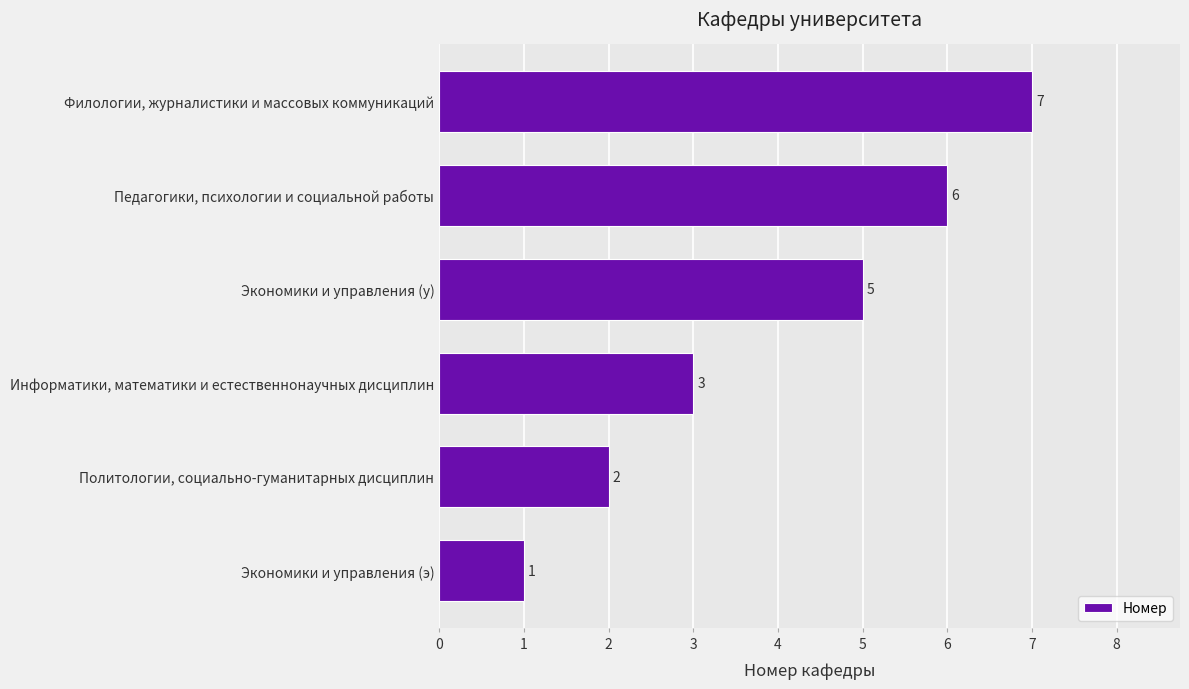

What is the difference between the maximum and minimum values?

6